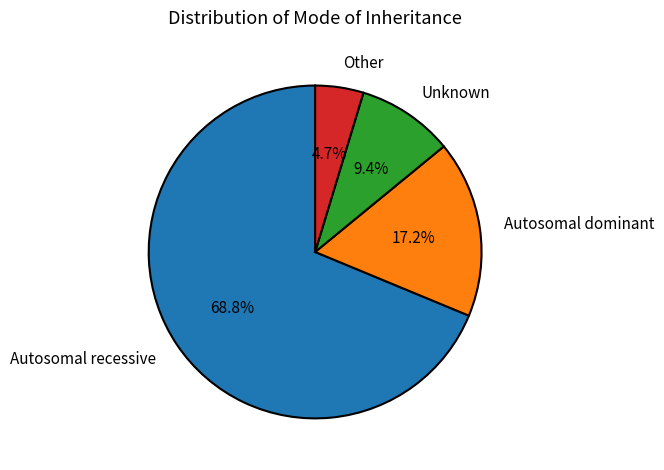

How many segments does this pie chart have?

4